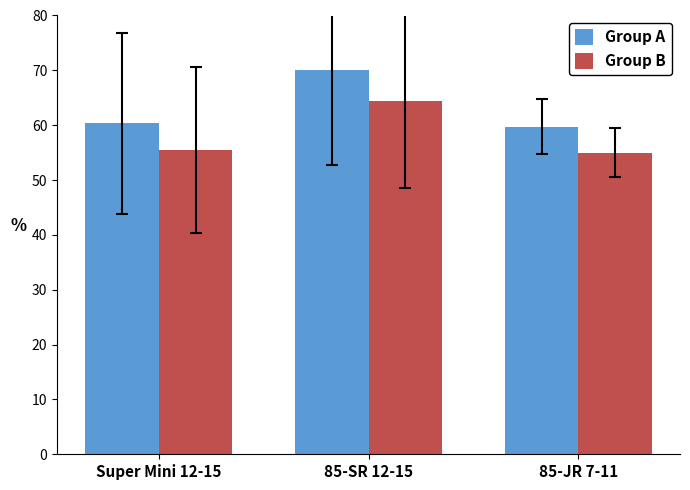

Which category has the highest value across all series?

85-SR 12-15